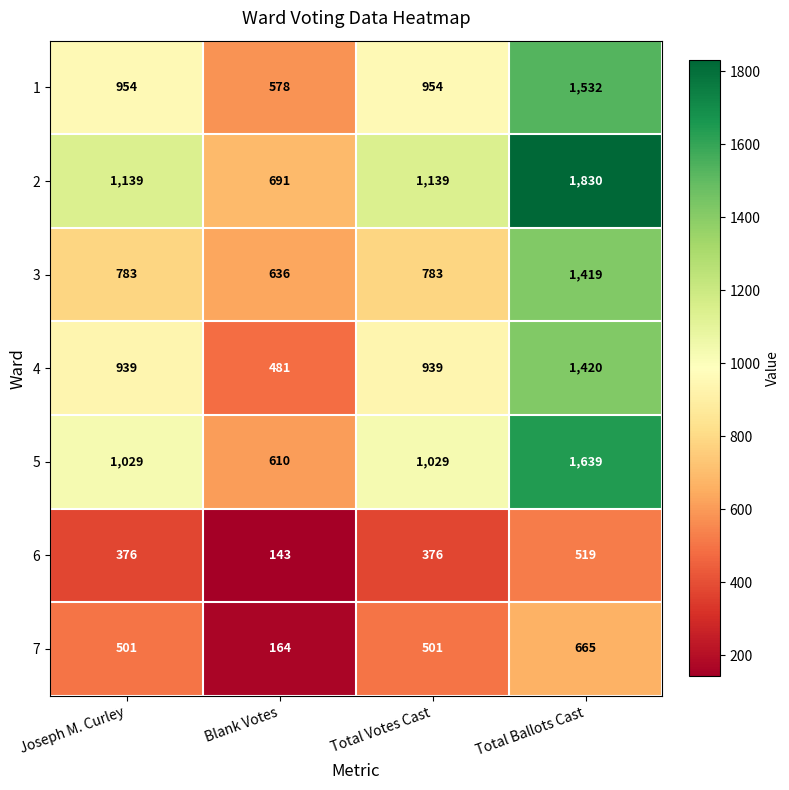

What is the smallest value displayed?

143